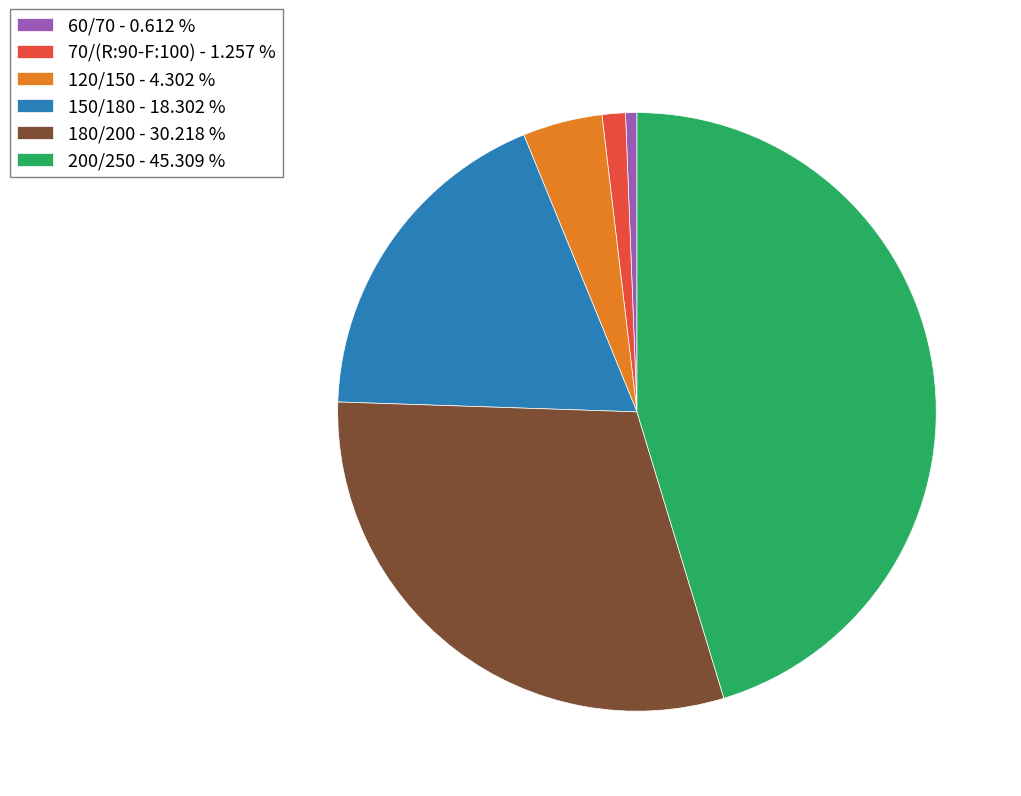

How many slices are in this pie chart?

6